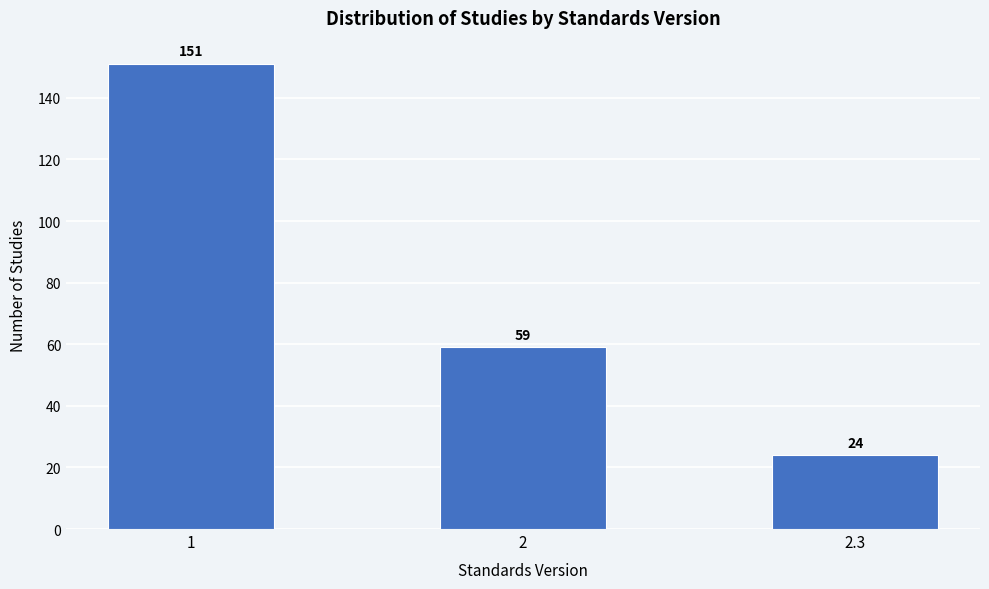

Reading right to left, what are all the values shown in this chart?

2.3=24	2=59	1=151